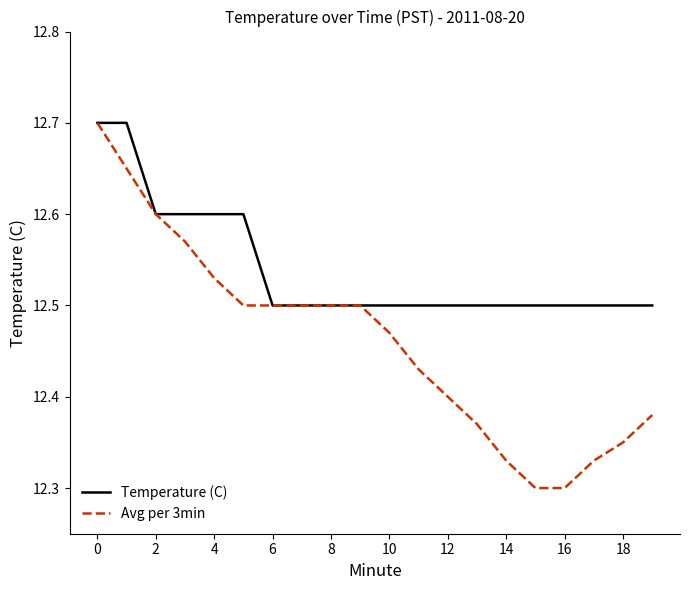

Which series has the widest spread of values?

Avg per 3min